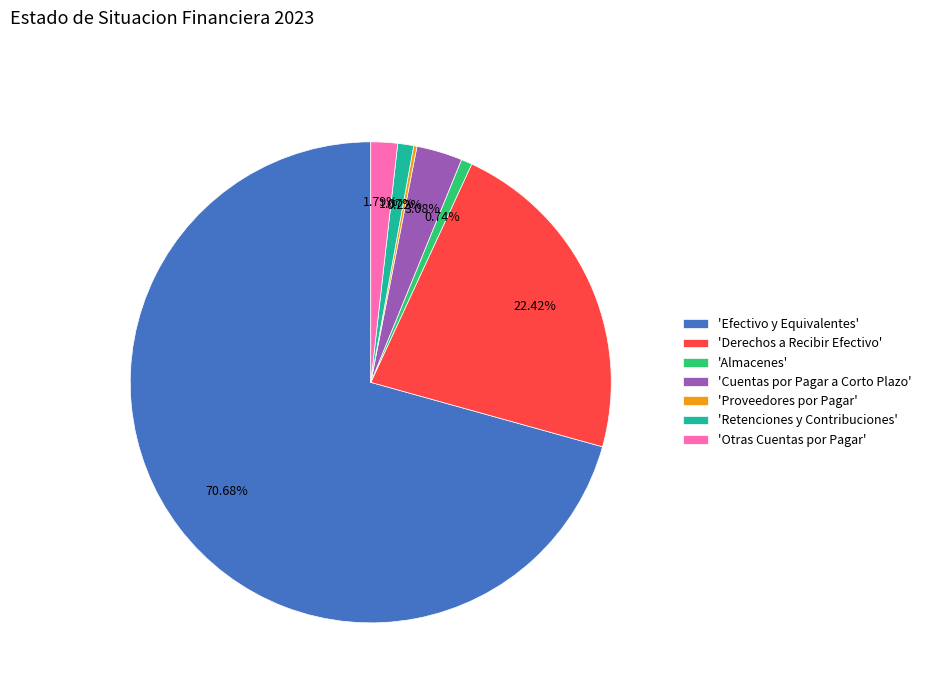

Between 'Almacenes' and 'Efectivo y Equivalentes', which is larger?

'Efectivo y Equivalentes'